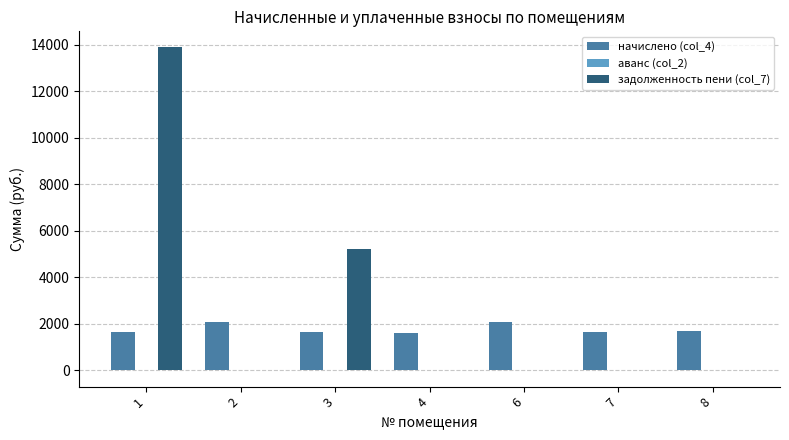

How many categories are shown in the chart?

7